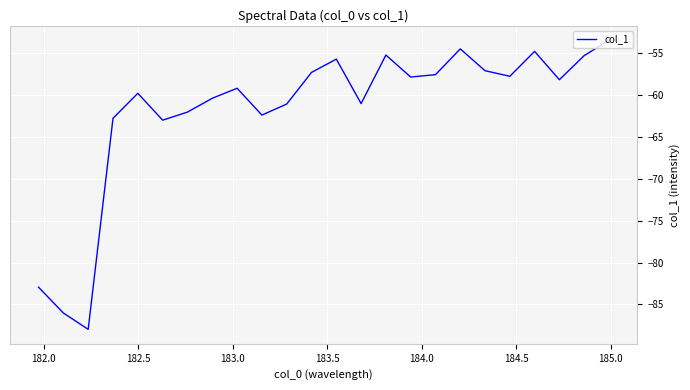

What is the greatest value displayed?

-53.4